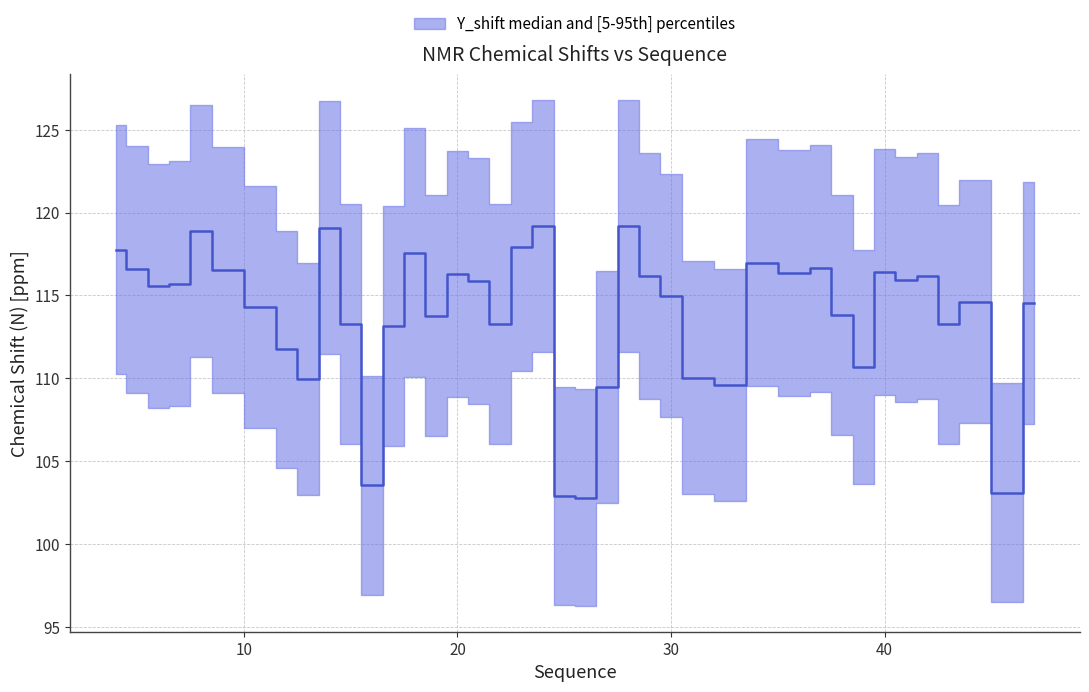

Rank the categories by value from highest to lowest.

24, 28, 14, 8, 23, 4, 18, 34, 37, 5, 9, 40, 36, 20, 29, 42, 41, 21, 7, 6, 30, 44, 47, 11, 38, 19, 15, 22, 43, 17, 12, 39, 31, 13, 33, 27, 16, 46, 25, 26